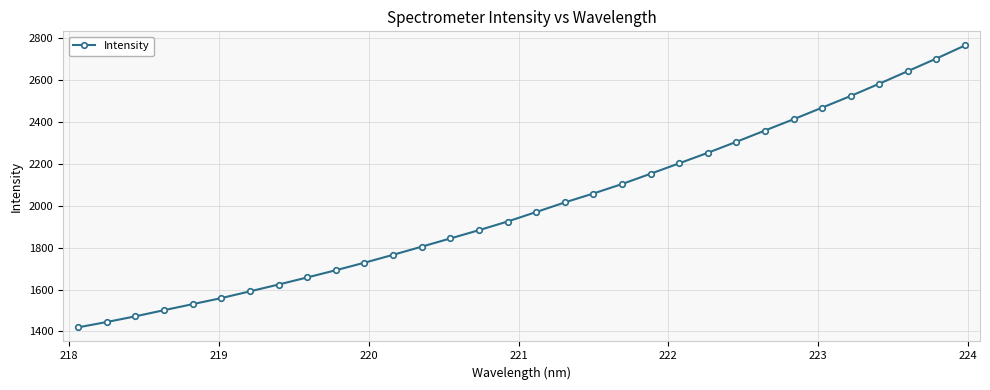

What is the value of the 10th point from the left?

1692.2